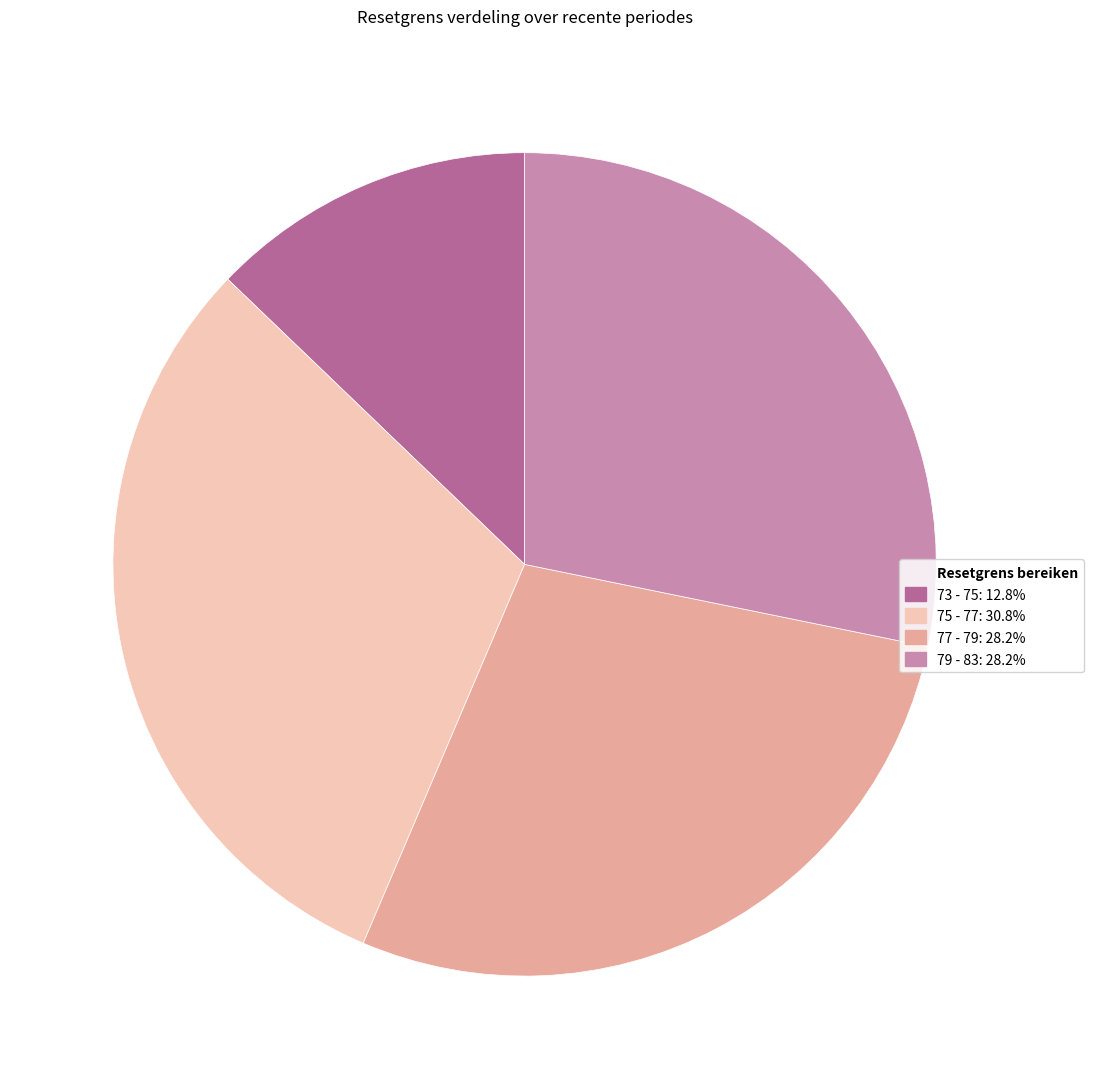

Does any single category account for the majority?

No